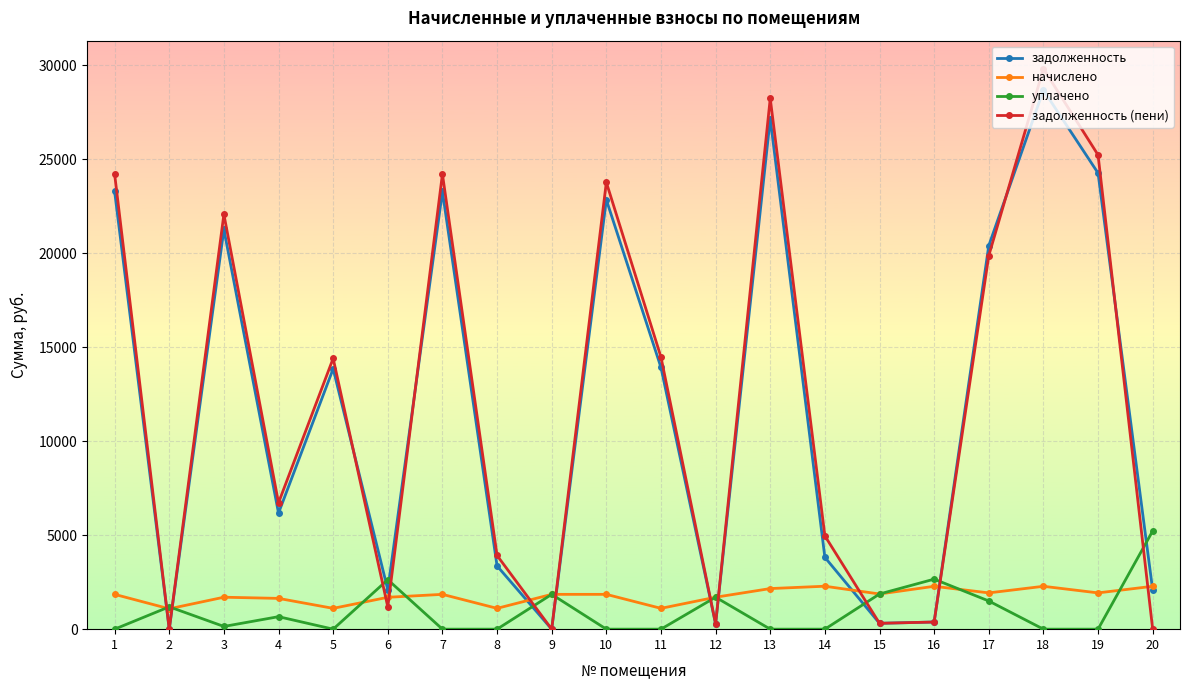

How many data points in уплачено are less than 144?

10